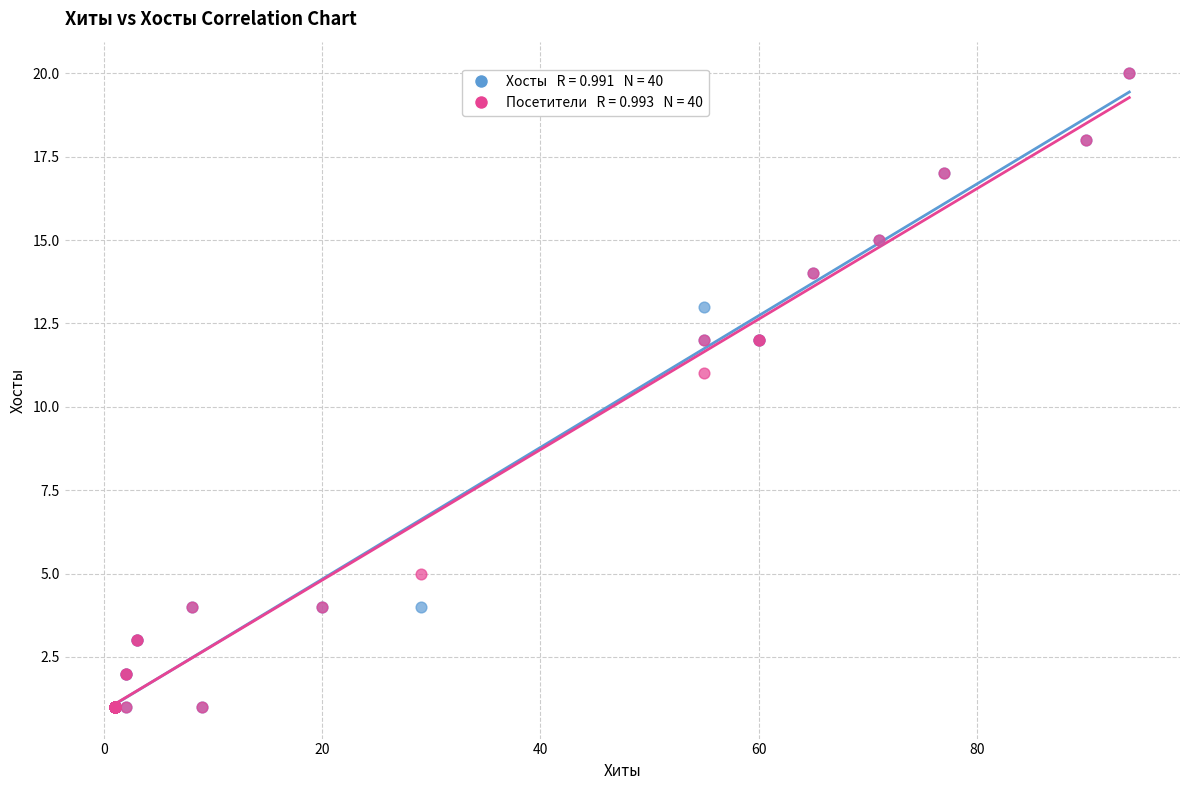

Across all series, what Y value is closest to 10?

11